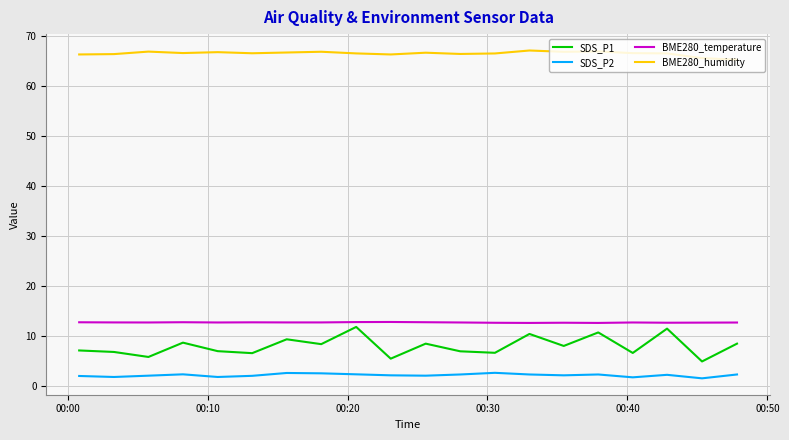

What is the average value of the SDS_P2 series?

2.2